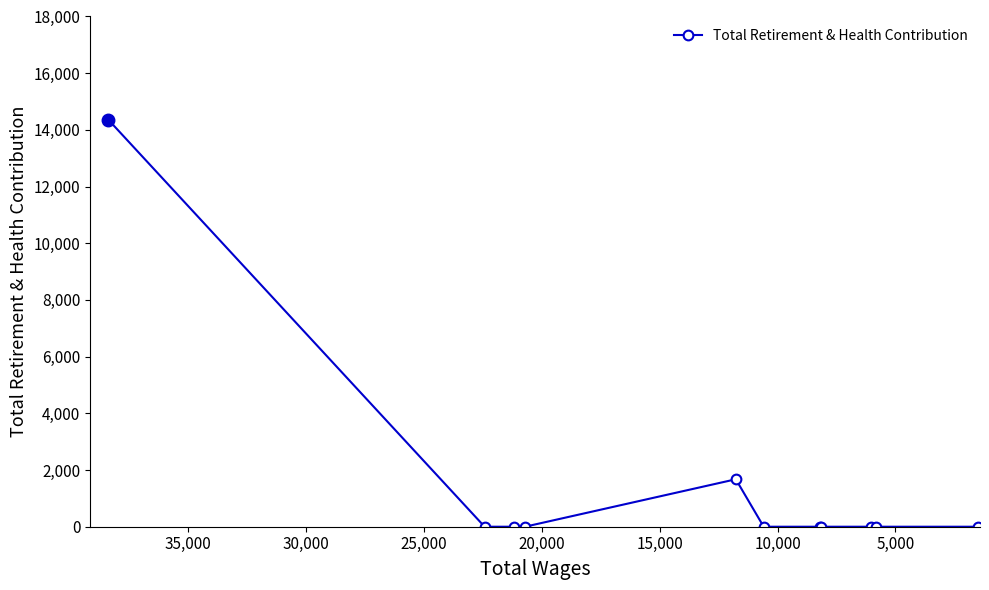

What is the sum of all values?

16036